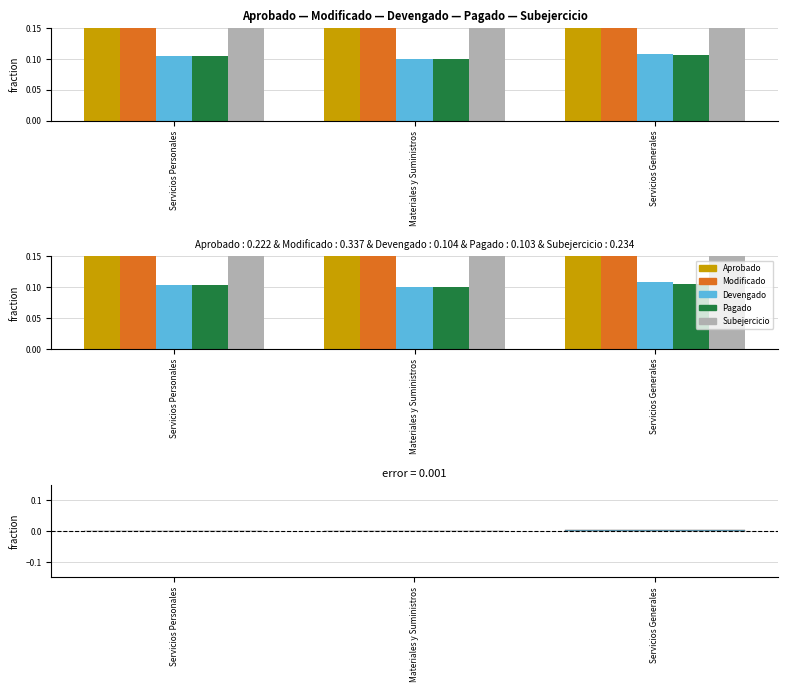

Reading left to right, list all the values displayed in this chart.

Aprobado: Servicios Personales=0.3	Materiales y Suministros=0.2	Servicios Generales=0.2
Modificado: Servicios Personales=0.3	Materiales y Suministros=0.3	Servicios Generales=0.4
Devengado: Servicios Personales=0.1	Materiales y Suministros=0.1	Servicios Generales=0.1
Pagado: Servicios Personales=0.1	Materiales y Suministros=0.1	Servicios Generales=0.1
Subejercicio: Servicios Personales=0.2	Materiales y Suministros=0.2	Servicios Generales=0.3